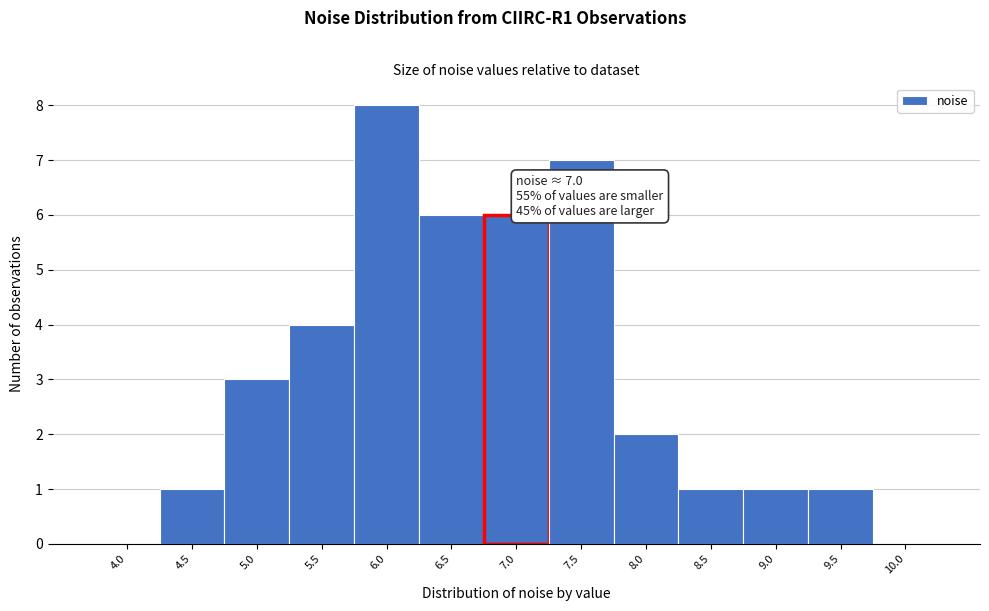

Reading left to right, extract all data points from this chart.

4.0=0	4.5=1	5.0=3	5.5=4	6.0=8	6.5=6	7.0=6	7.5=7	8.0=2	8.5=1	9.0=1	9.5=1	10.0=0